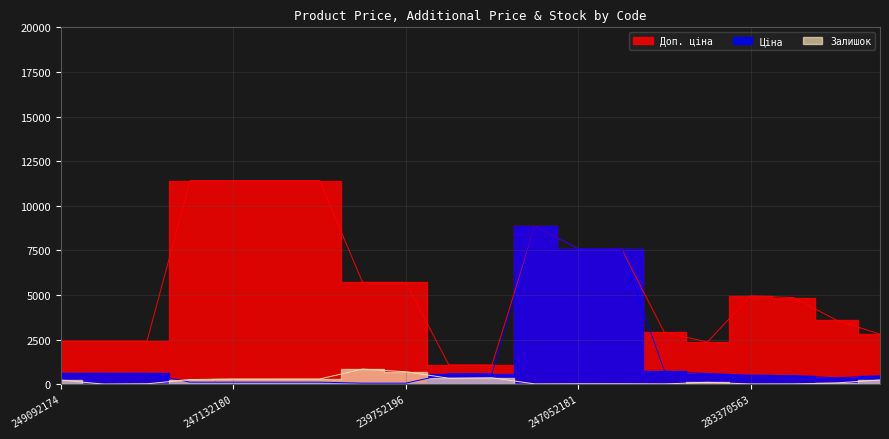

At which category does Доп. ціна reach its first local peak?

248922198